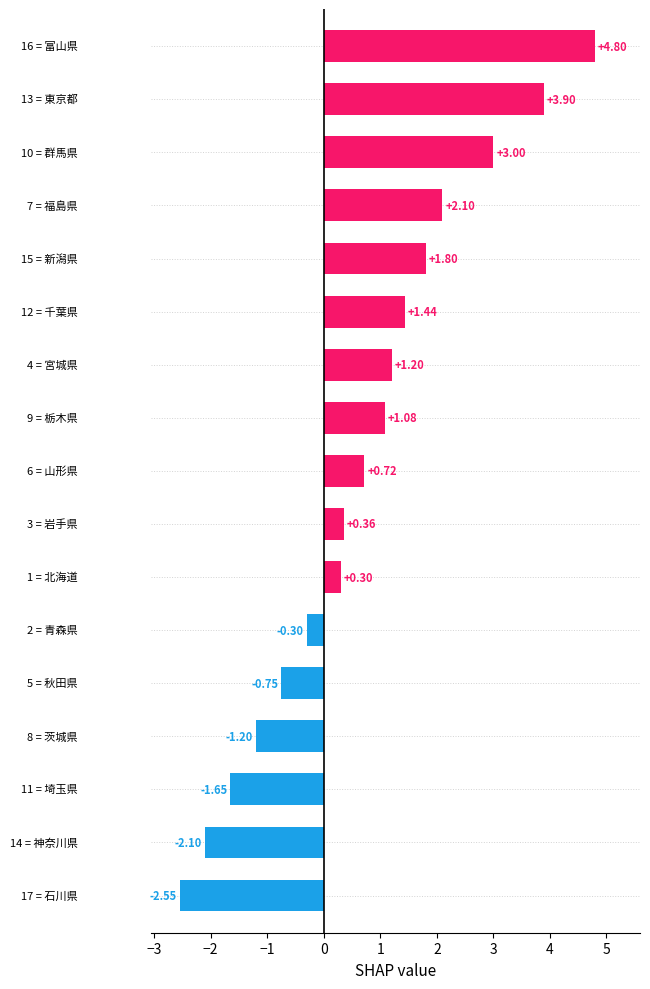

What is the difference between the second highest and second lowest values?

6.0